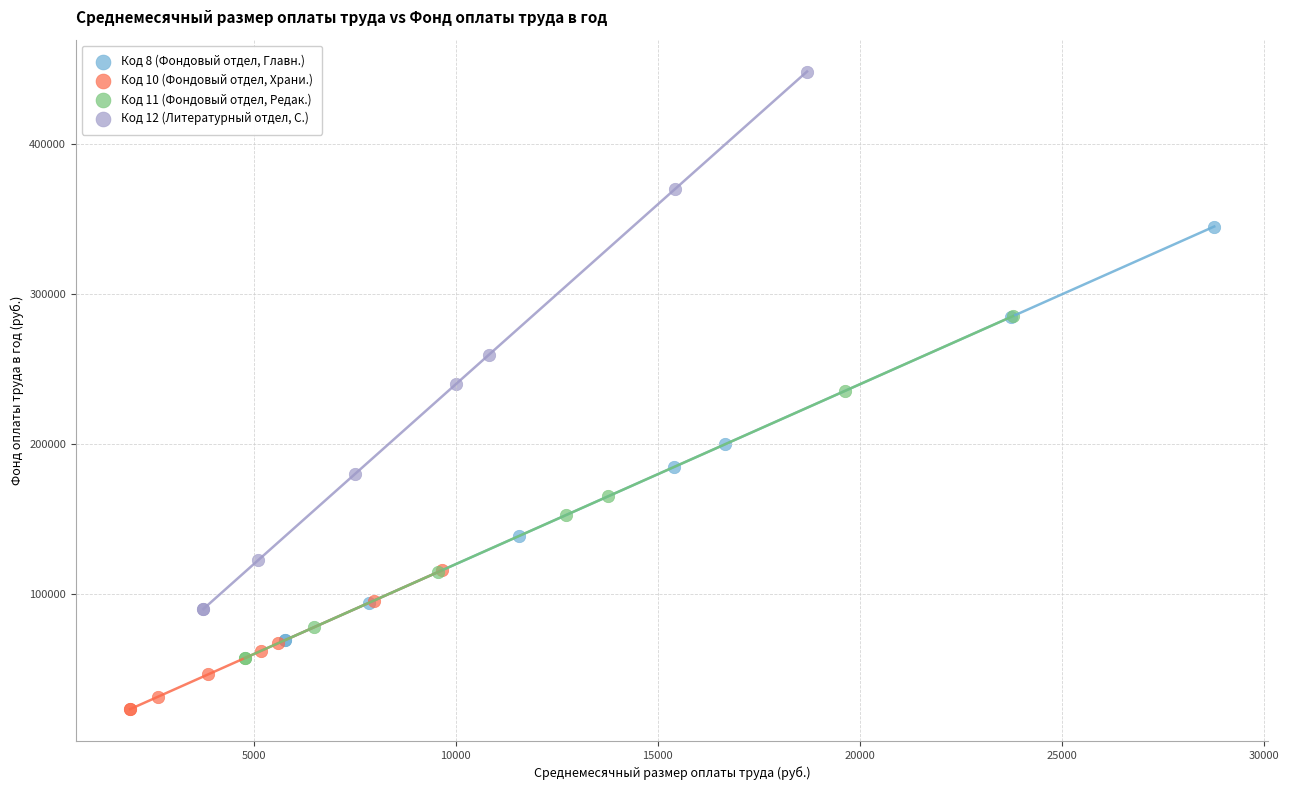

Which series has the widest spread of Y values?

Код 12 (Литературный отдел, С.)